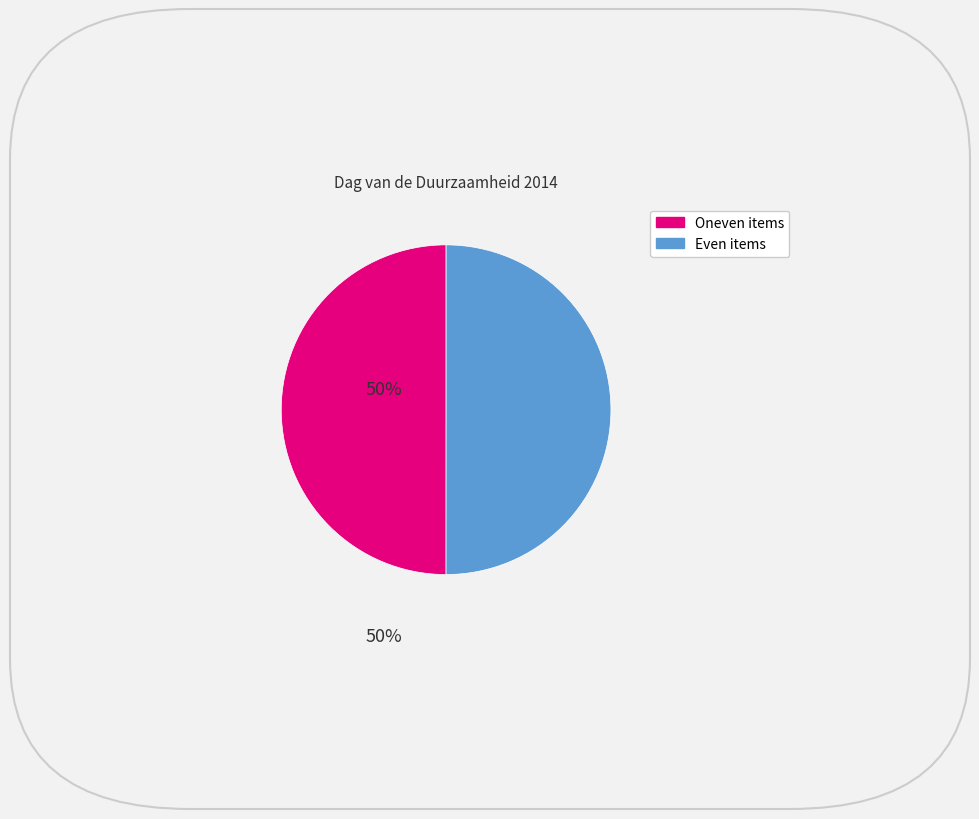

Is the sum of Oneven items and Even items greater than half?

Yes